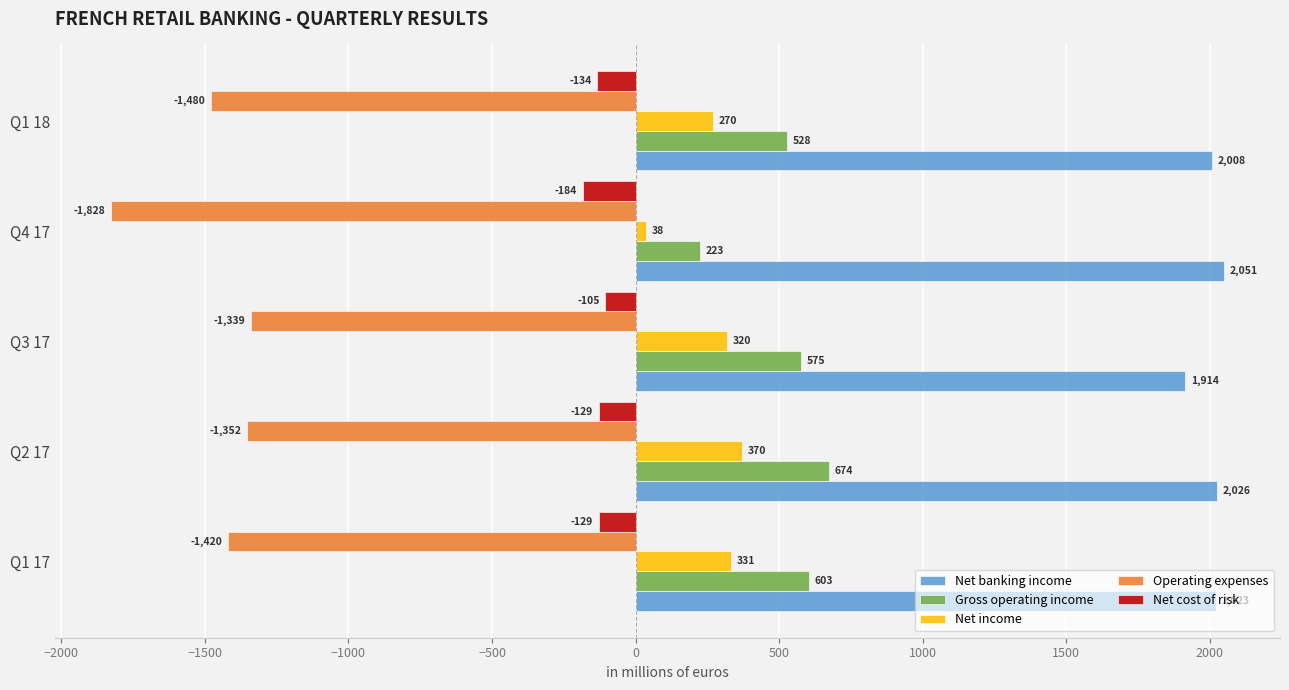

The Net banking income series shows 2051 at Q4 17. True or false?

True